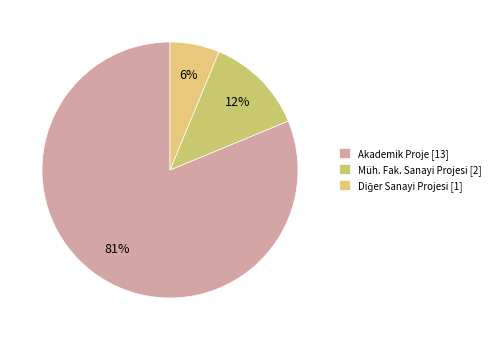

Rank the categories by value from highest to lowest.

Akademik Proje, Müh. Fak. Sanayi Projesi, Diğer Sanayi Projesi